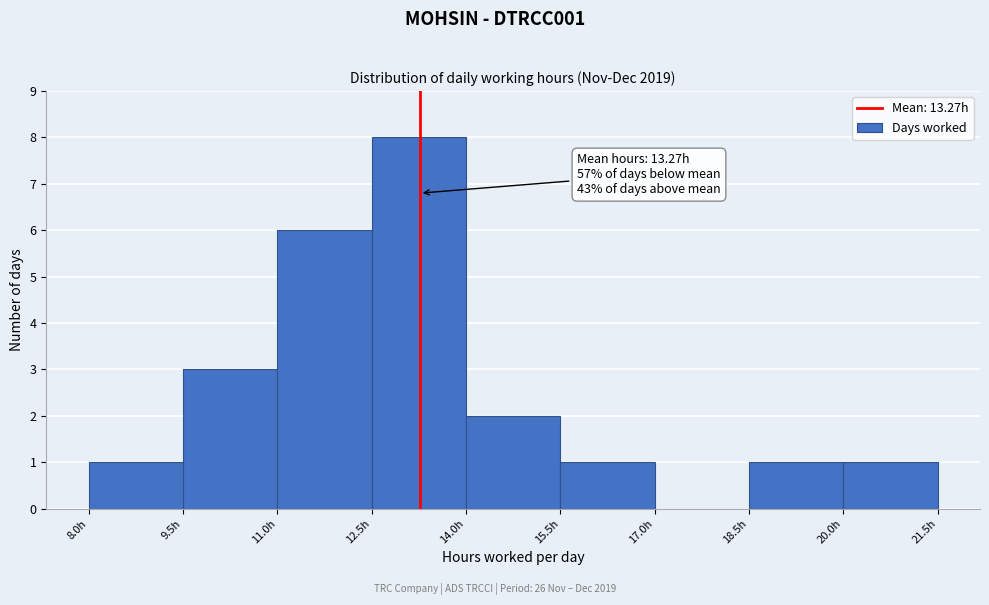

Over which range of the x-axis is the bar tallest?

12.5 to 14.0